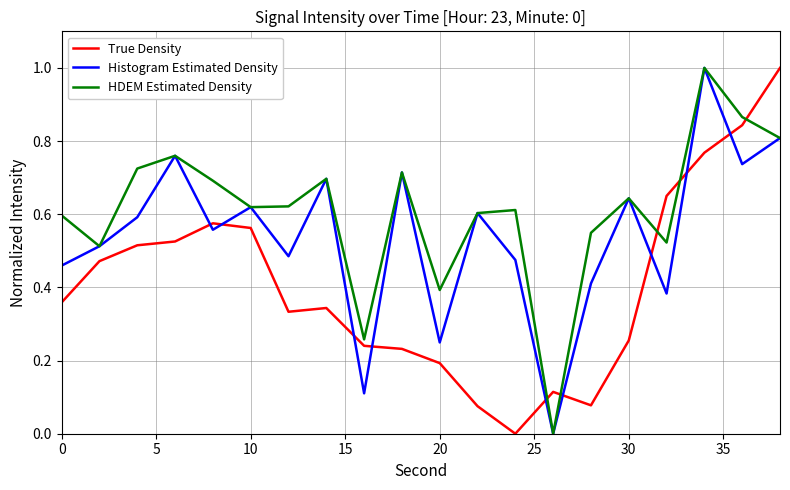

True or false: True Density and HDEM Estimated Density intersect in this chart.

True